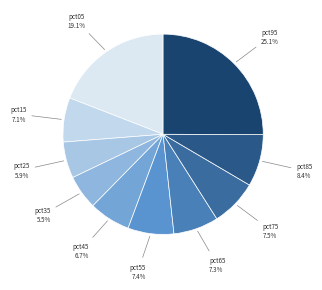

Count the number of slices in the pie.

10